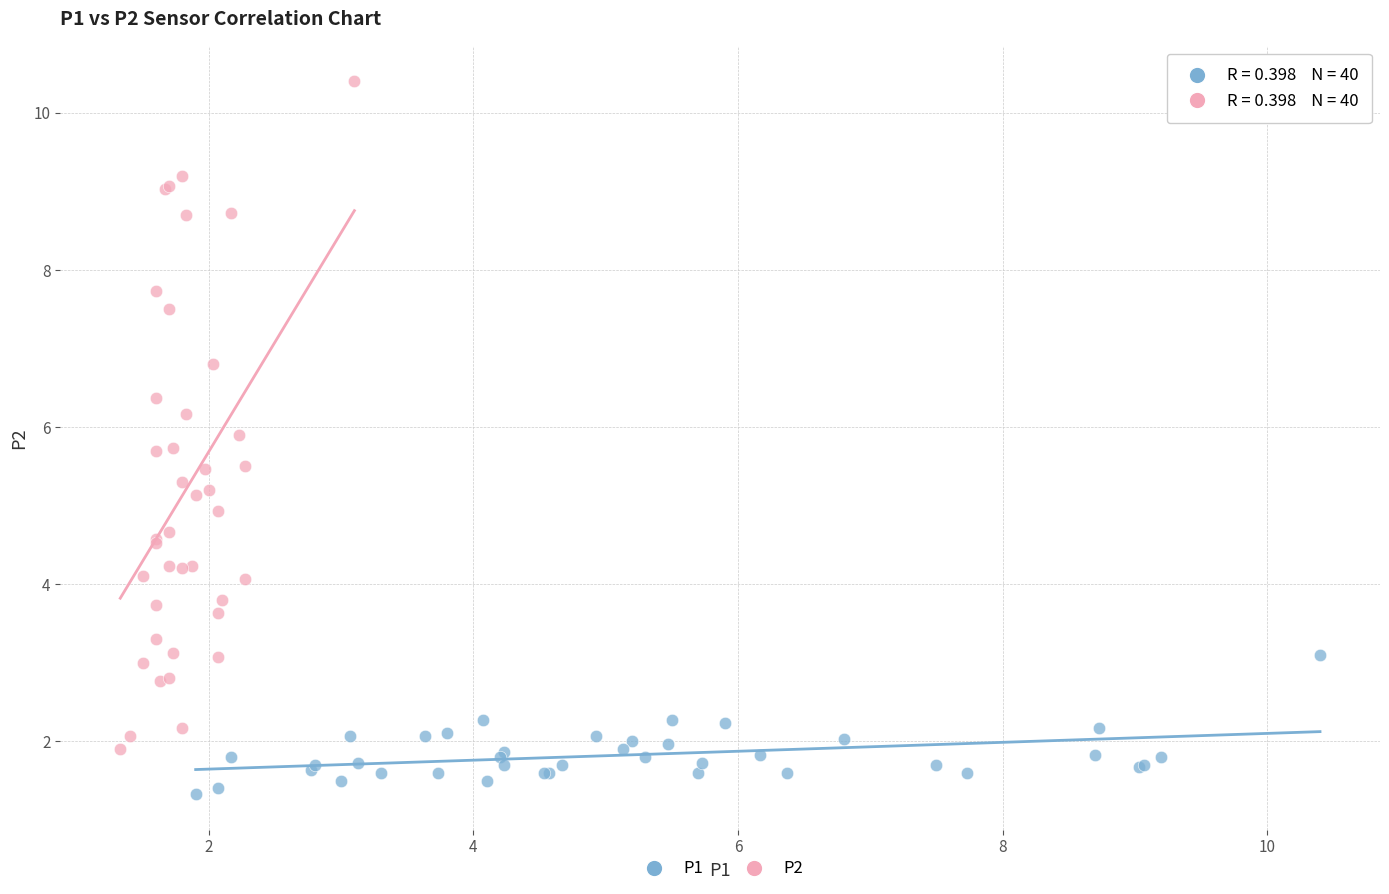

What are all the series names shown in the legend?

P1, P2